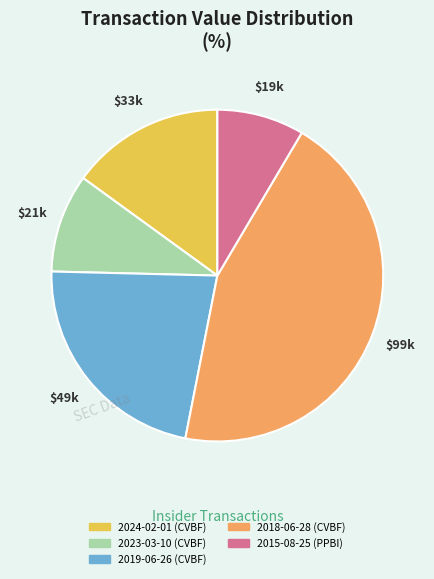

Is 2023-03-10 (CVBF) the majority of the pie?

No